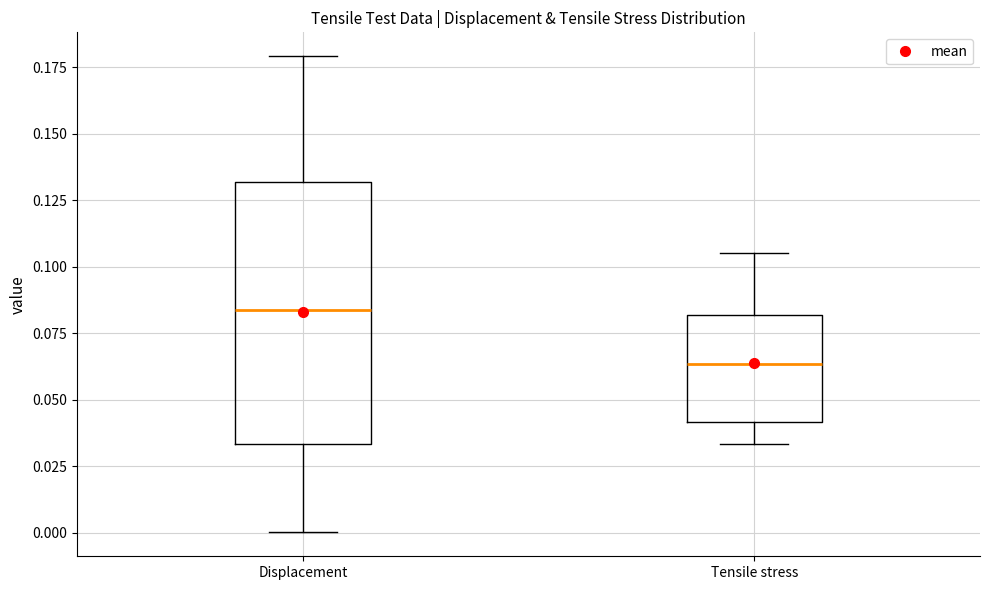

Comparing the boxes themselves (not the whiskers), which one is the tallest?

Displacement